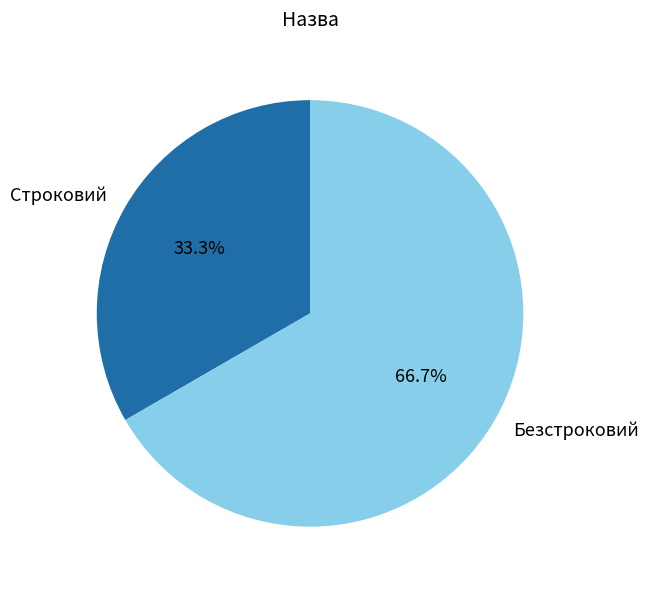

Count the number of slices in the pie.

2